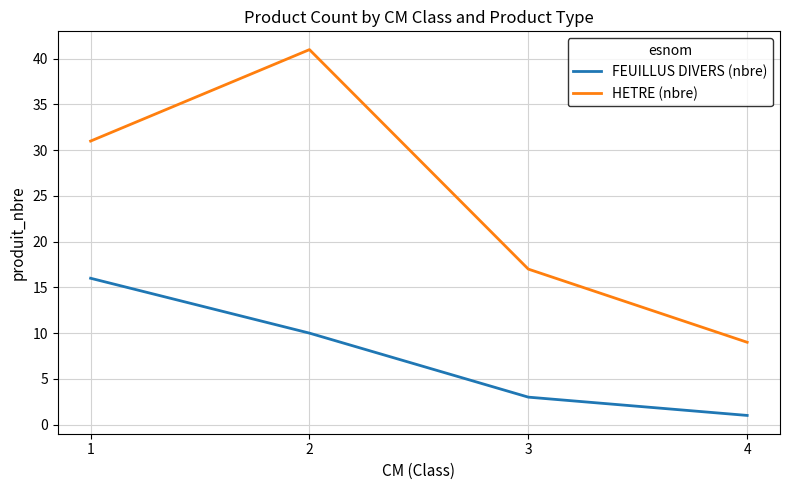

The value of HETRE (nbre) at 3 is 17. True or false?

True